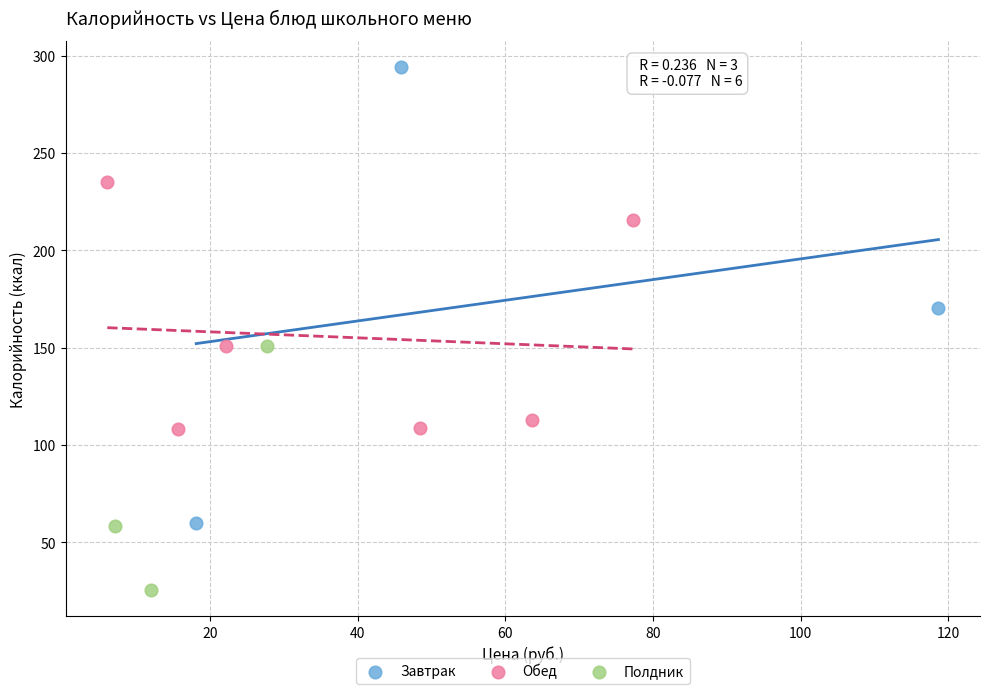

Which series has the largest Y range (max minus min)?

Завтрак